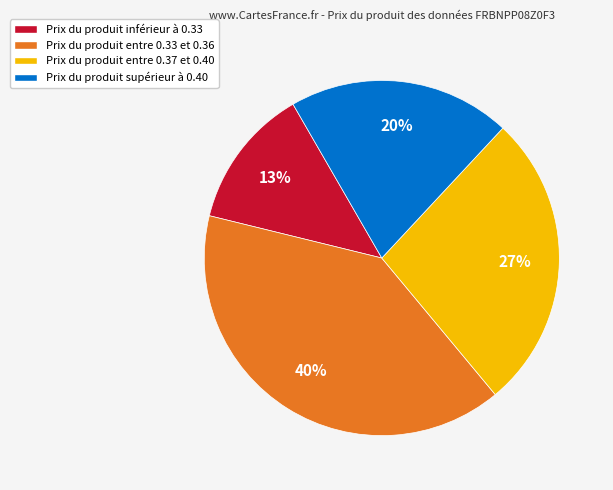

To the nearest percent, what is the difference between the largest and smallest slice percentages?

27%